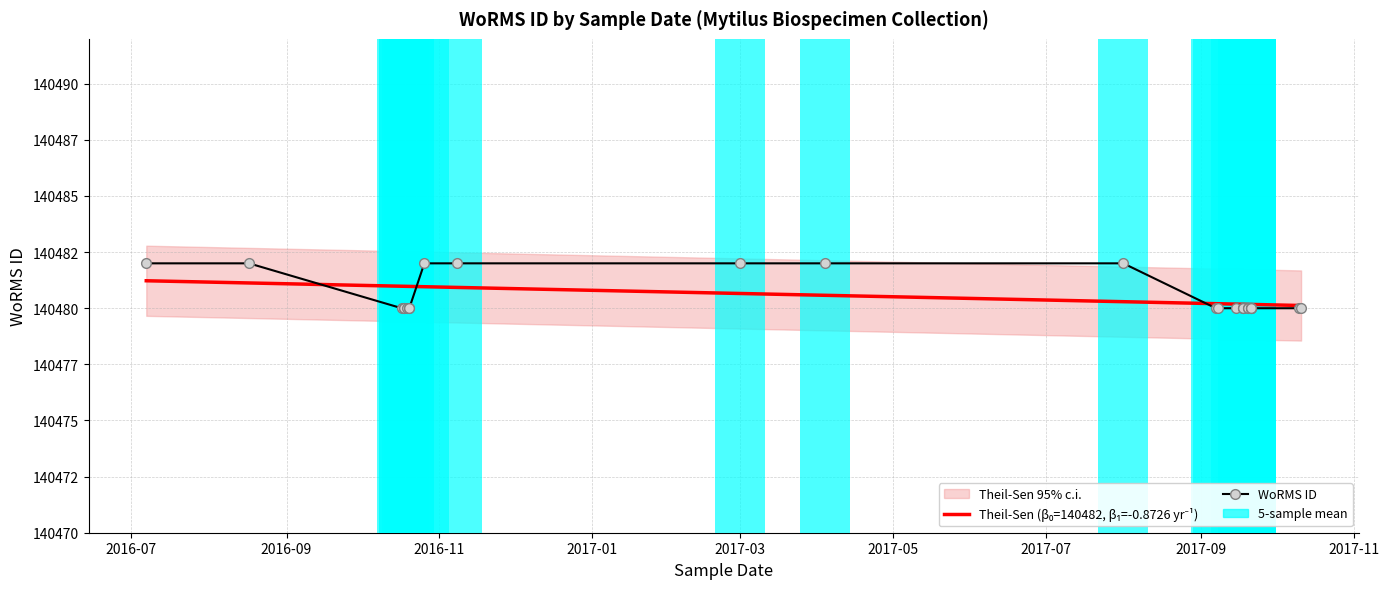

At how many categories does at least one series exceed 140481?

7